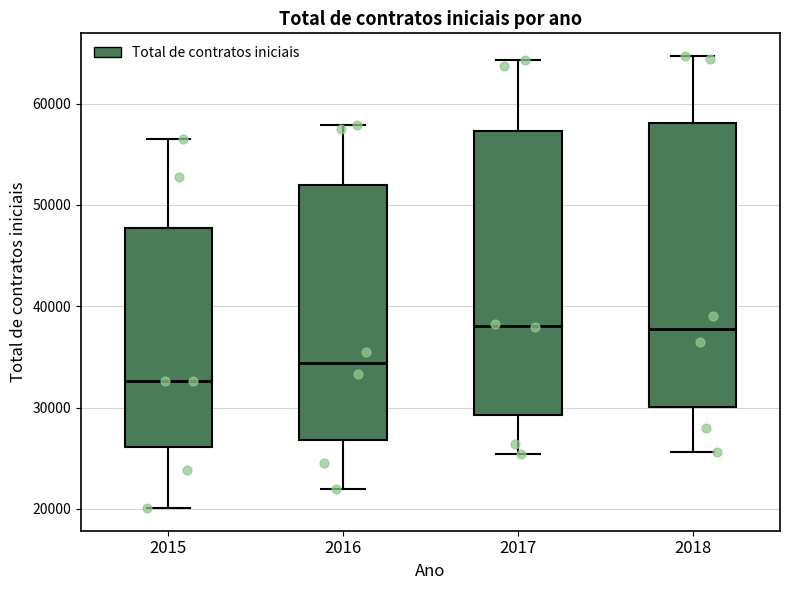

Reading left to right, transcribe this box plot: for each box, give where its median line is, the range the box spans, and where its two whiskers end, as read against the y-axis. The values are not printed on the chart, so give them approximately, as read against the axis.

2015: median 33000, box 26000 to 48000, whiskers 20000 to 56000
2016: median 34000, box 27000 to 52000, whiskers 22000 to 58000
2017: median 38000, box 29000 to 57000, whiskers 25000 to 64000
2018: median 38000, box 30000 to 58000, whiskers 26000 to 65000